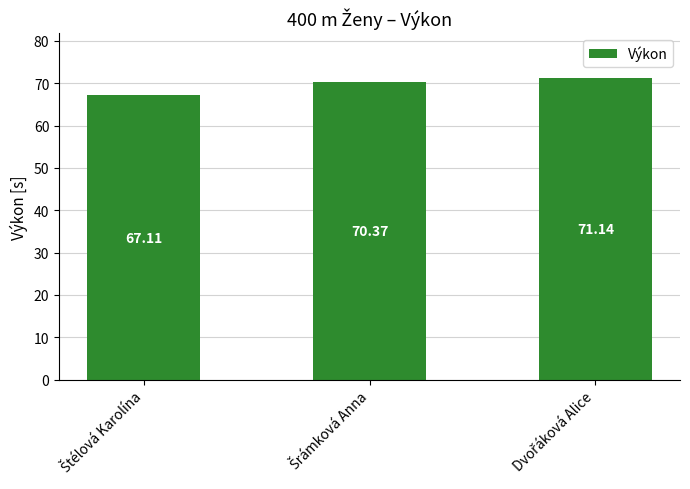

What is the difference between the maximum and minimum values?

4.0